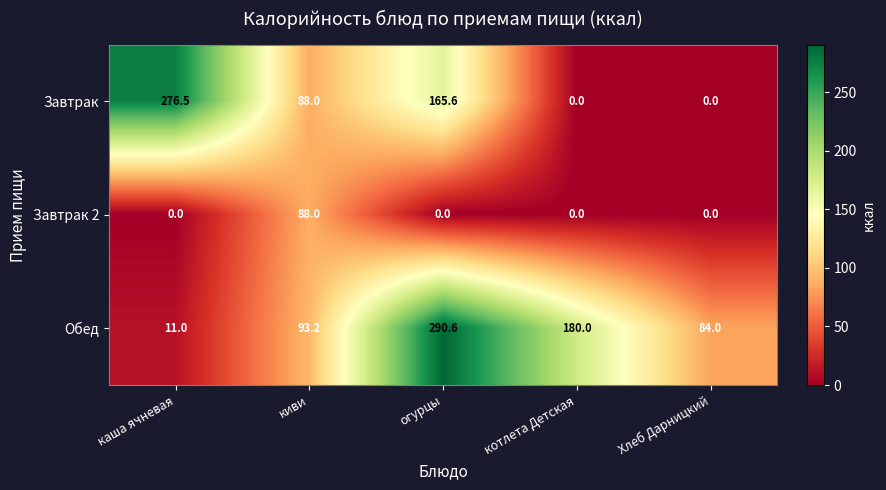

Between каша ячневая and котлета Детская, which series saw the biggest shift?

Завтрак